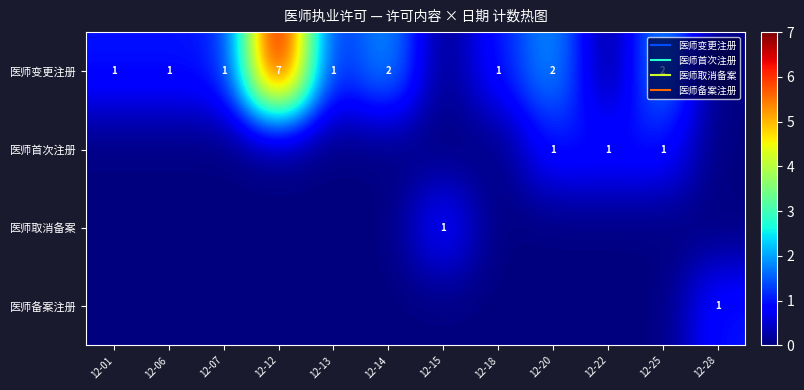

Count the row_2 values in the range 0 to 1.

12